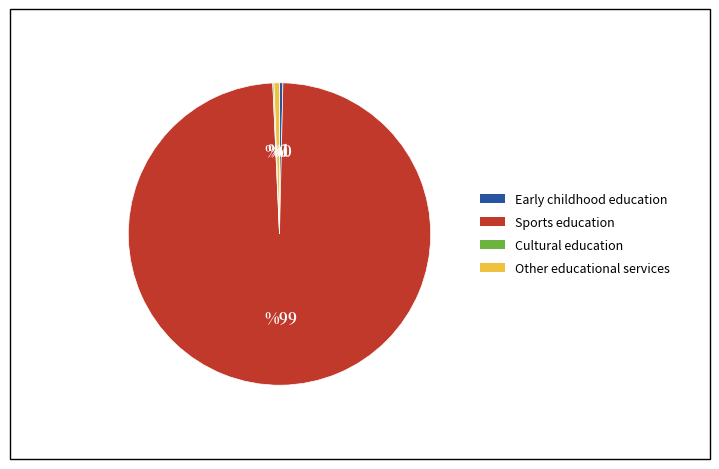

What is the largest slice in the pie chart?

Sports education